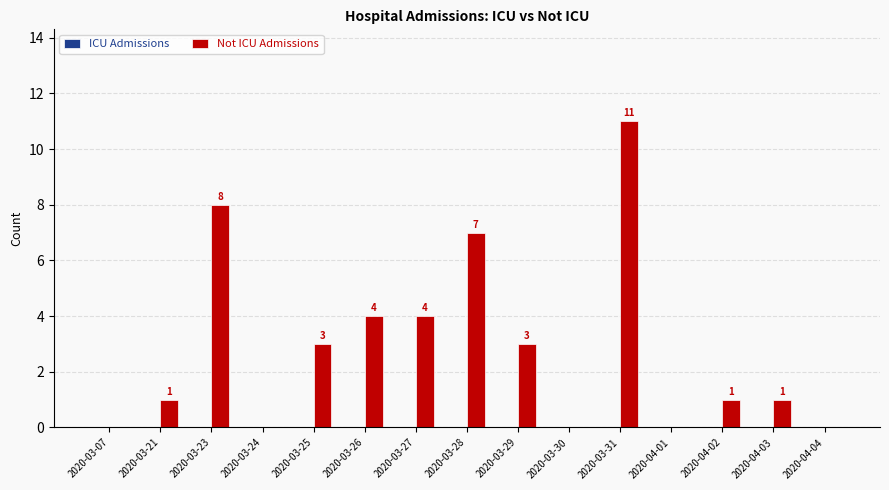

Is it true that the value at 2020-03-07 is 0?

True